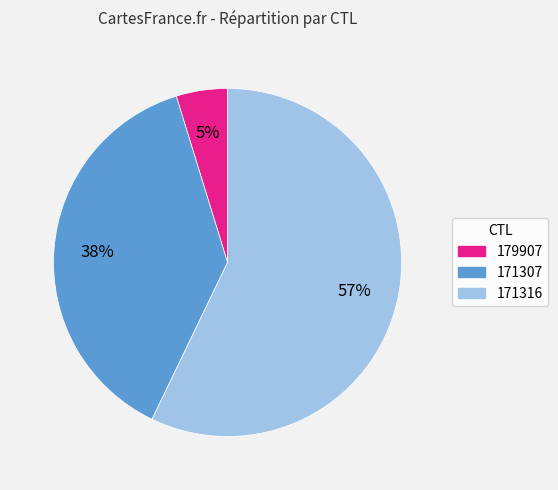

Rank the categories by value from lowest to highest.

179907, 171307, 171316